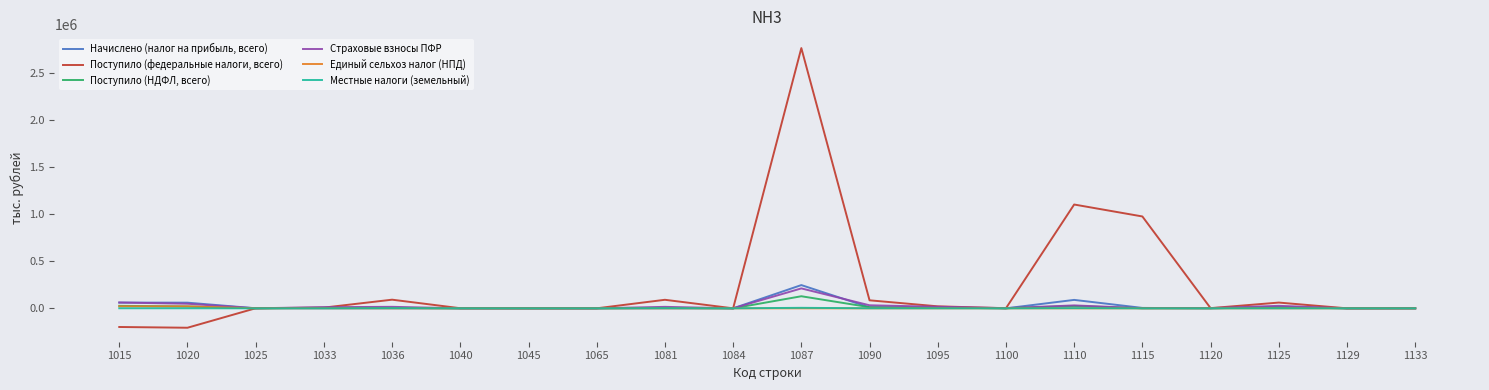

The value of Поступило (федеральные налоги, всего) at 1115 is 976825. True or false?

True